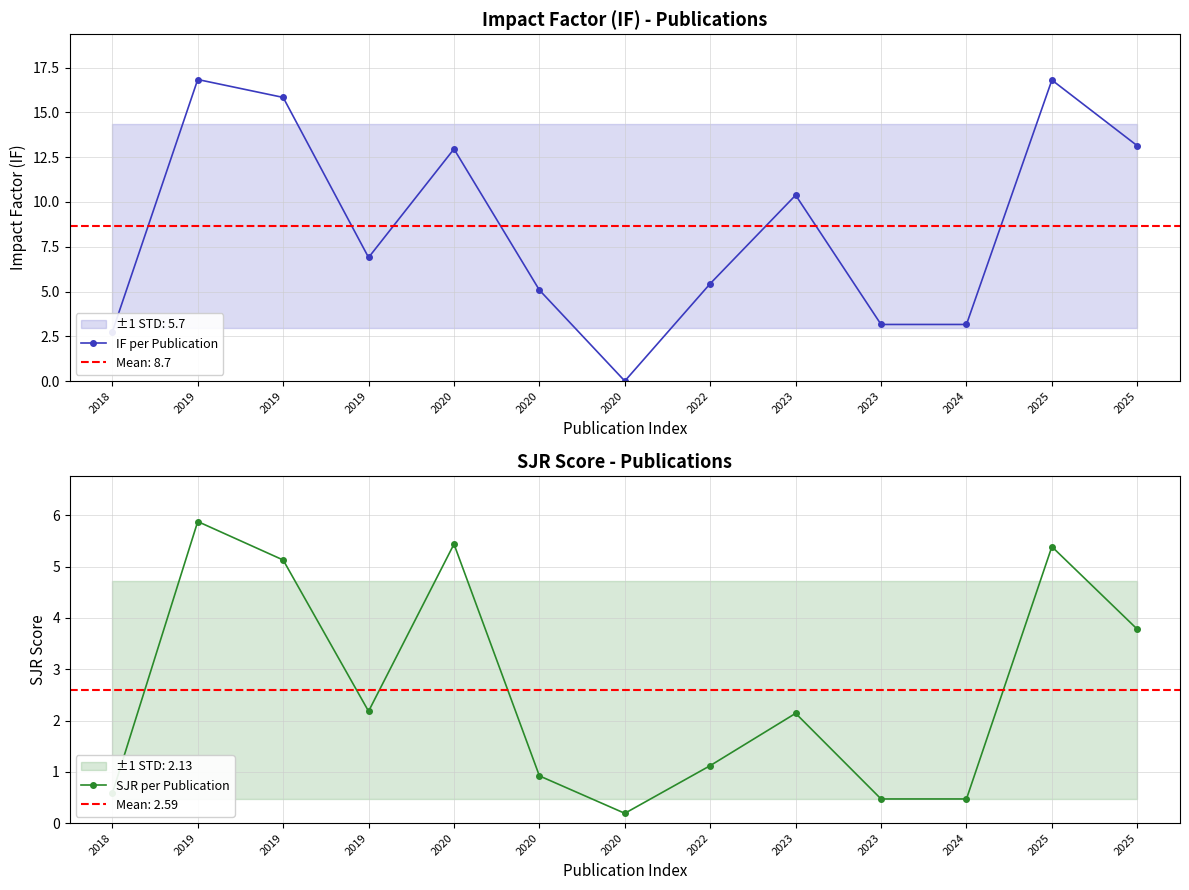

What is the highest value of the SJR per Publication series?

5.9